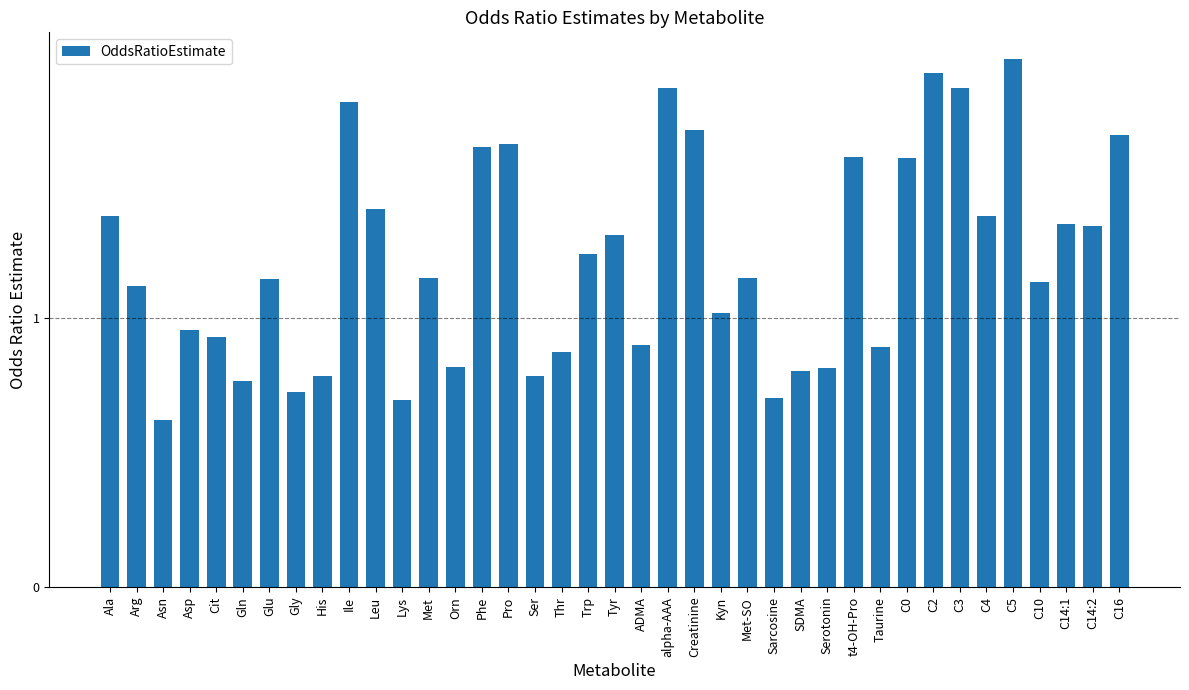

What is the label of the 31st bar from the left?

C0